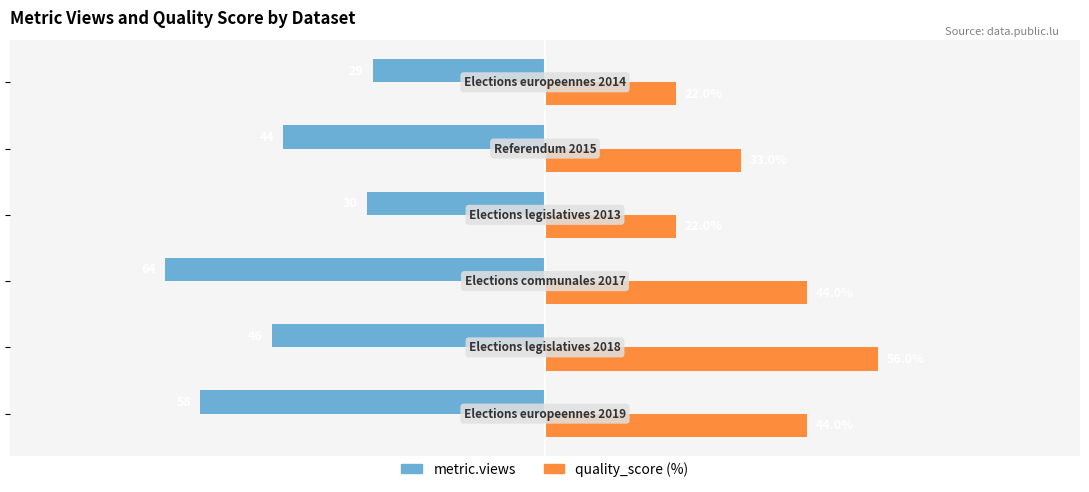

Which series has the largest range (max minus min)?

metric.views